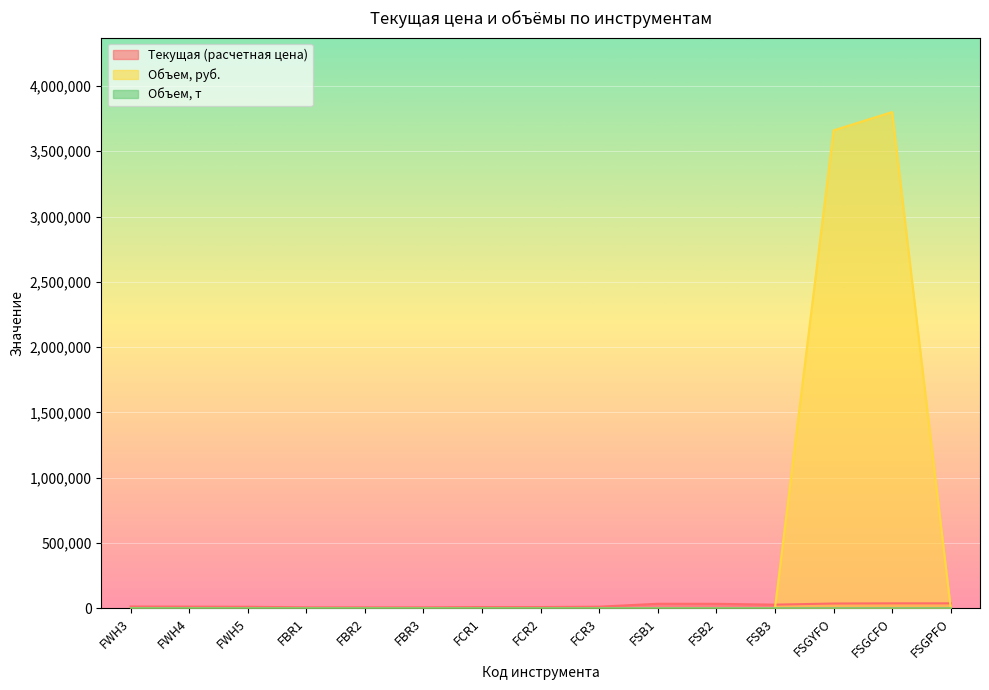

Does the chart display data point markers on the line(s)?

No